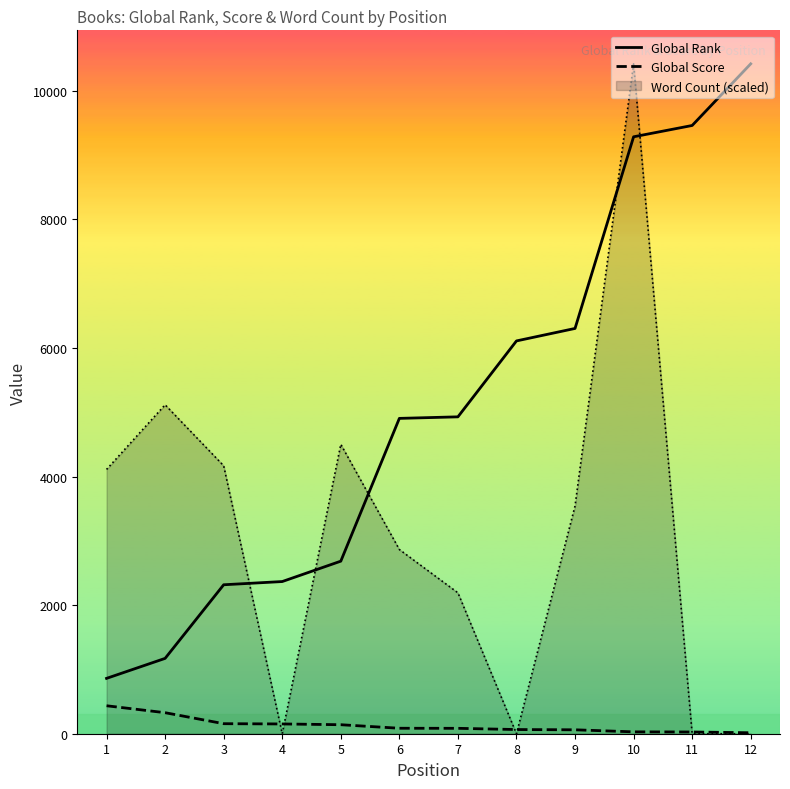

Does the chart display data point markers on the line(s)?

No